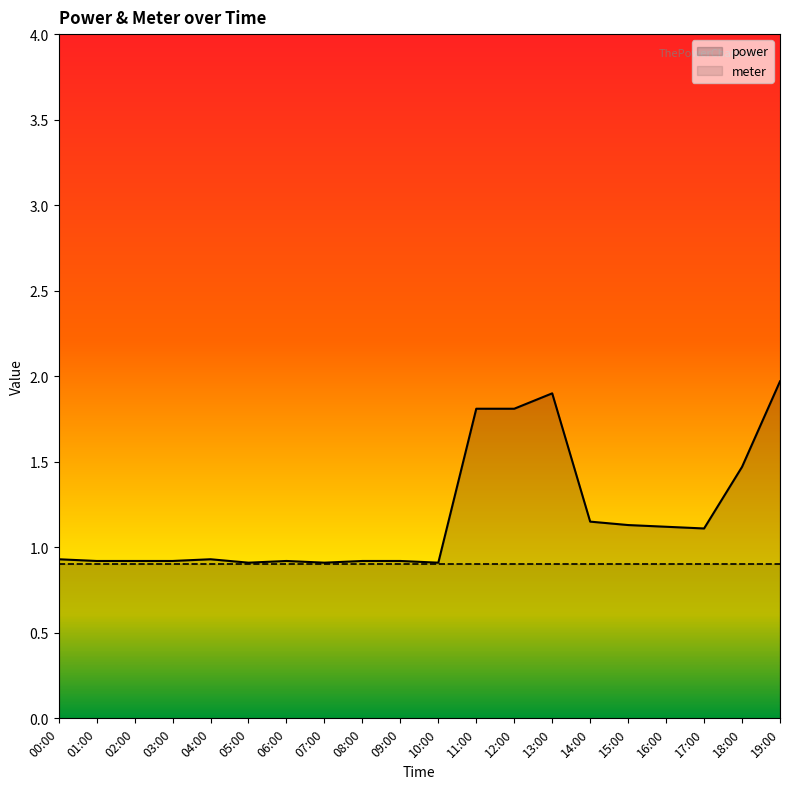

What is the label of the 18th point from the right?

02:00